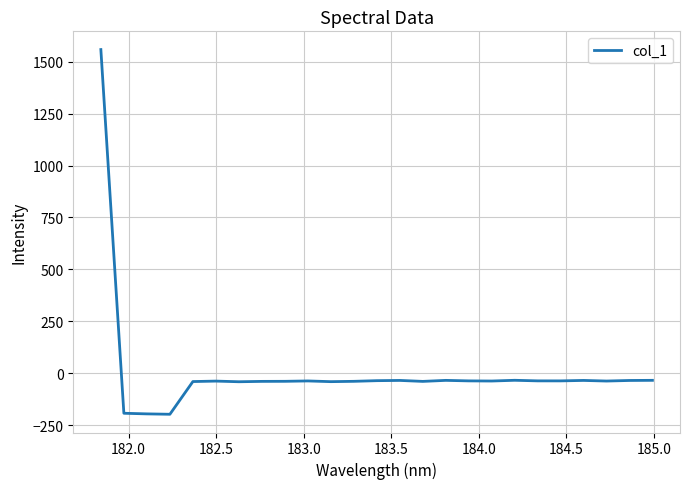

What is the greatest value displayed?

1558.1